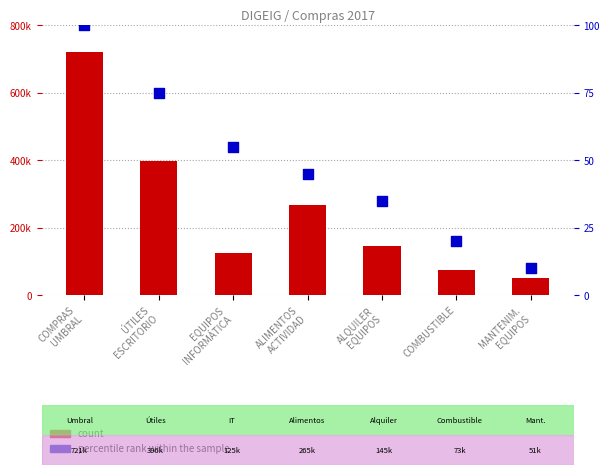

Which series contains the highest Y value?

count